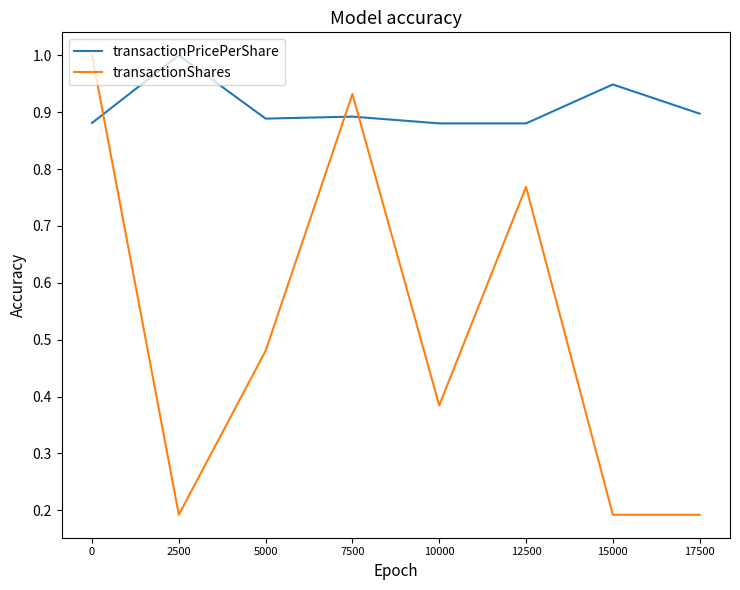

Rank the series at 5000 from lowest to highest value.

transactionShares, transactionPricePerShare